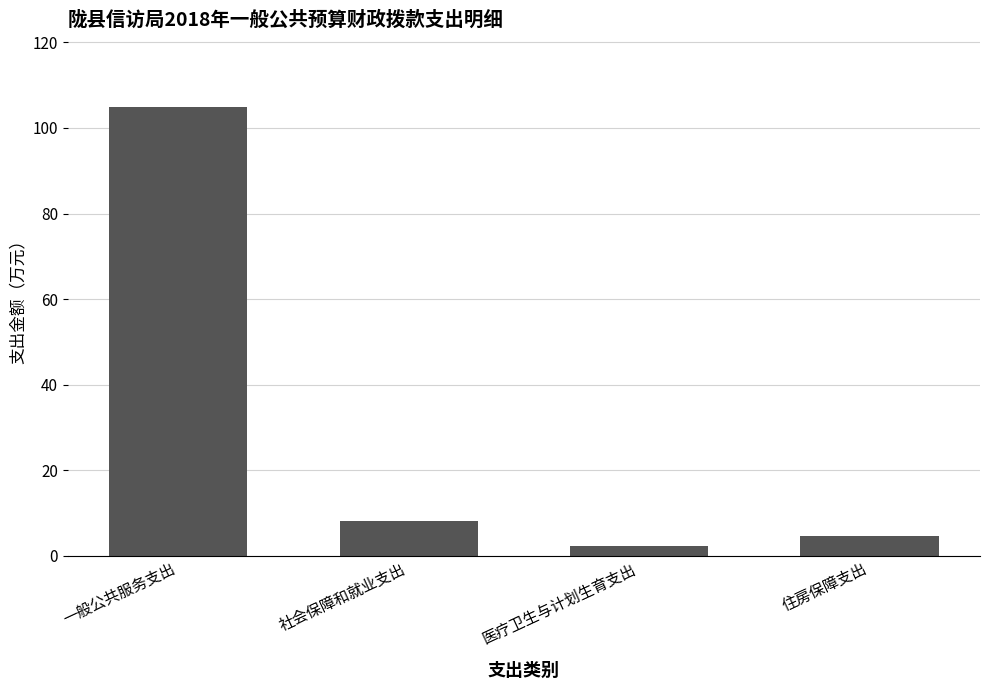

What is the approximate value at 一般公共服务支出?

105.0